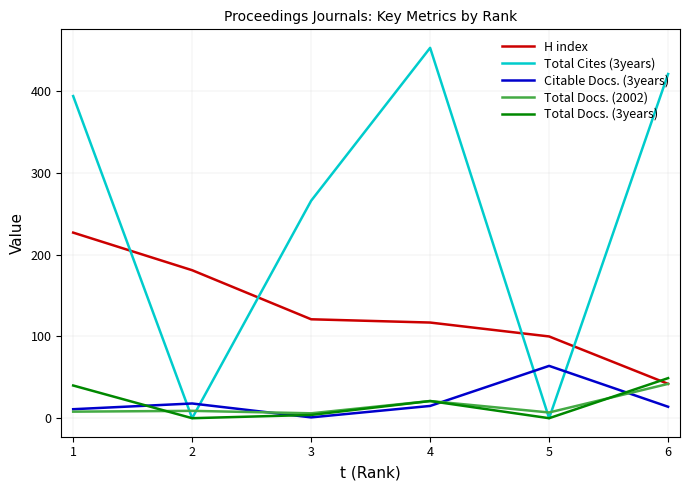

How many lines are shown in the chart?

5